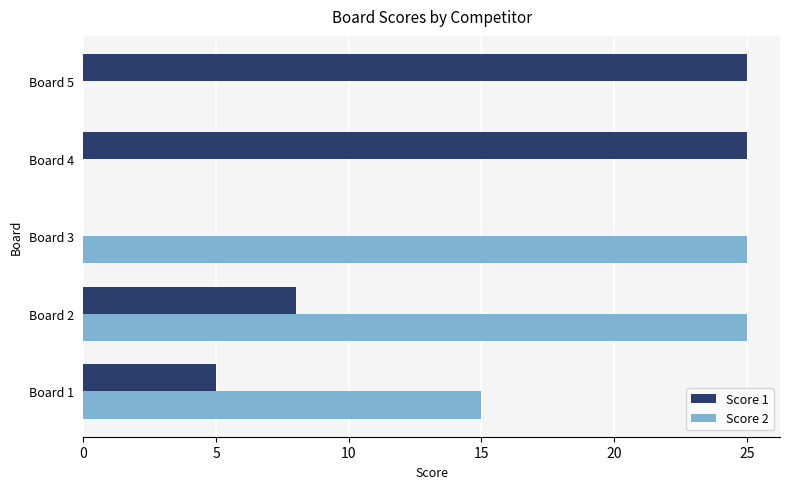

The Score 2 series shows 15 at Board 1. True or false?

True